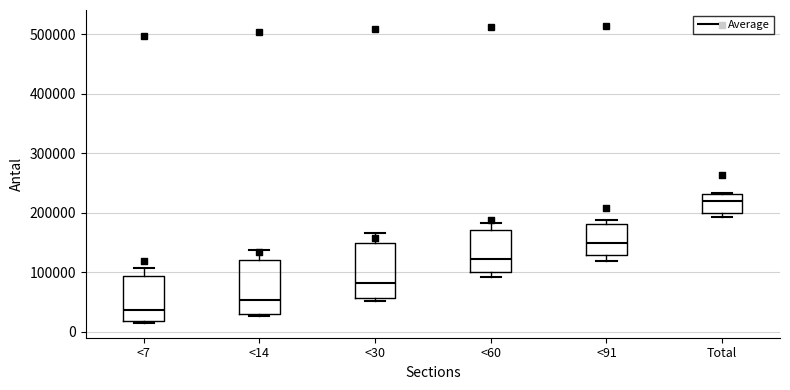

Where is the lower edge of the box for Total on the y-axis? The values are not printed on the chart, so give them approximately, as read against the axis.

200000